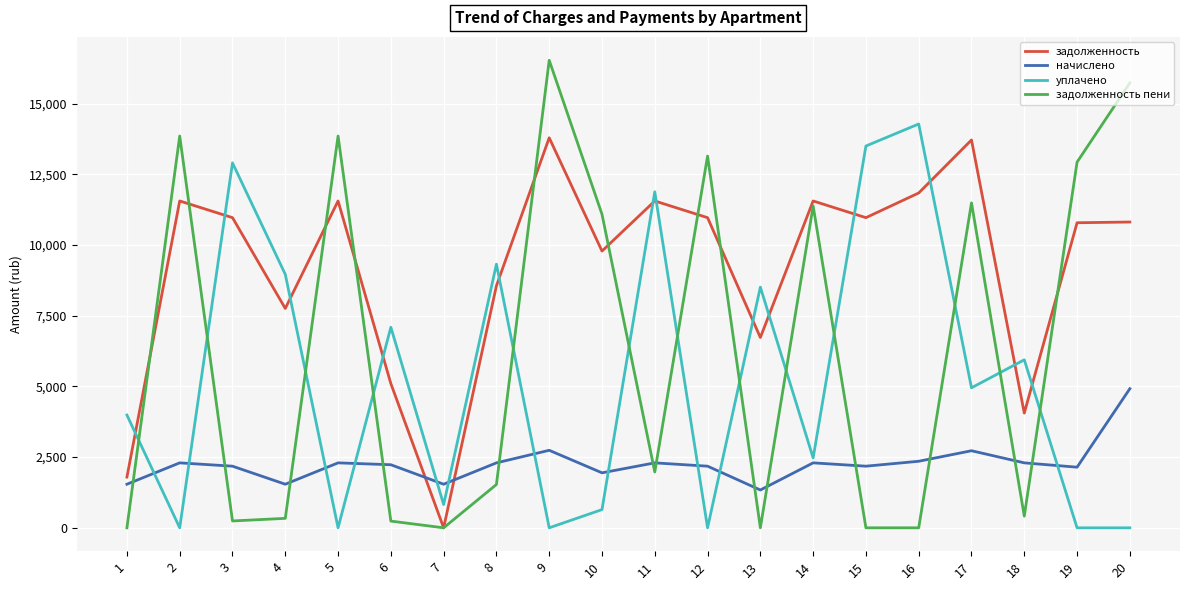

Which series ends up on top after the final intersection of задолженность and уплачено?

задолженность